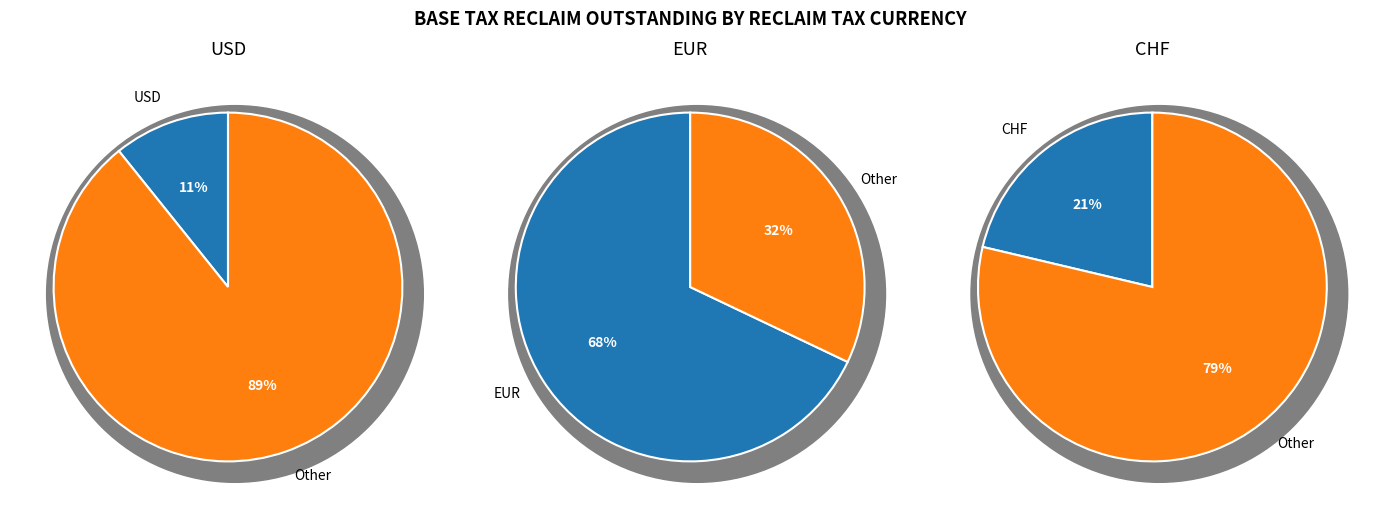

Which slice is the largest?

EUR